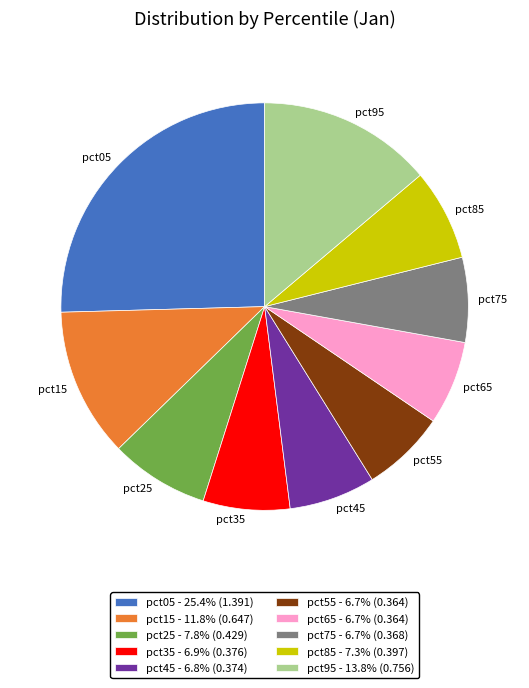

Which has a higher value, pct95 or pct05?

pct05